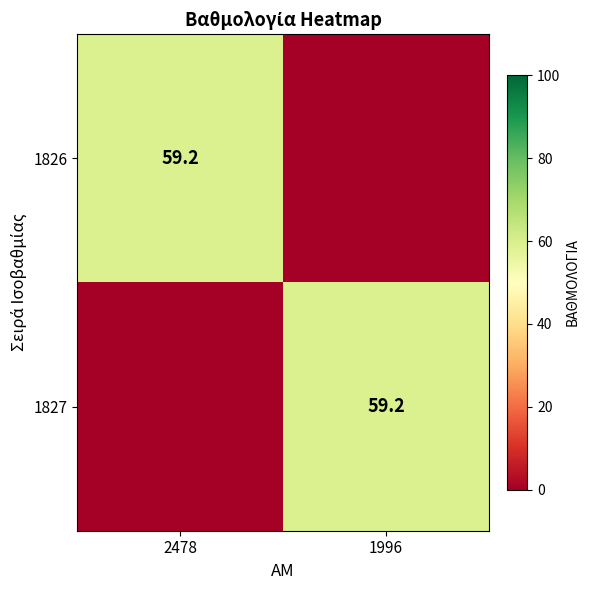

Is it true that 1826 equals 59.2 at 2478?

True